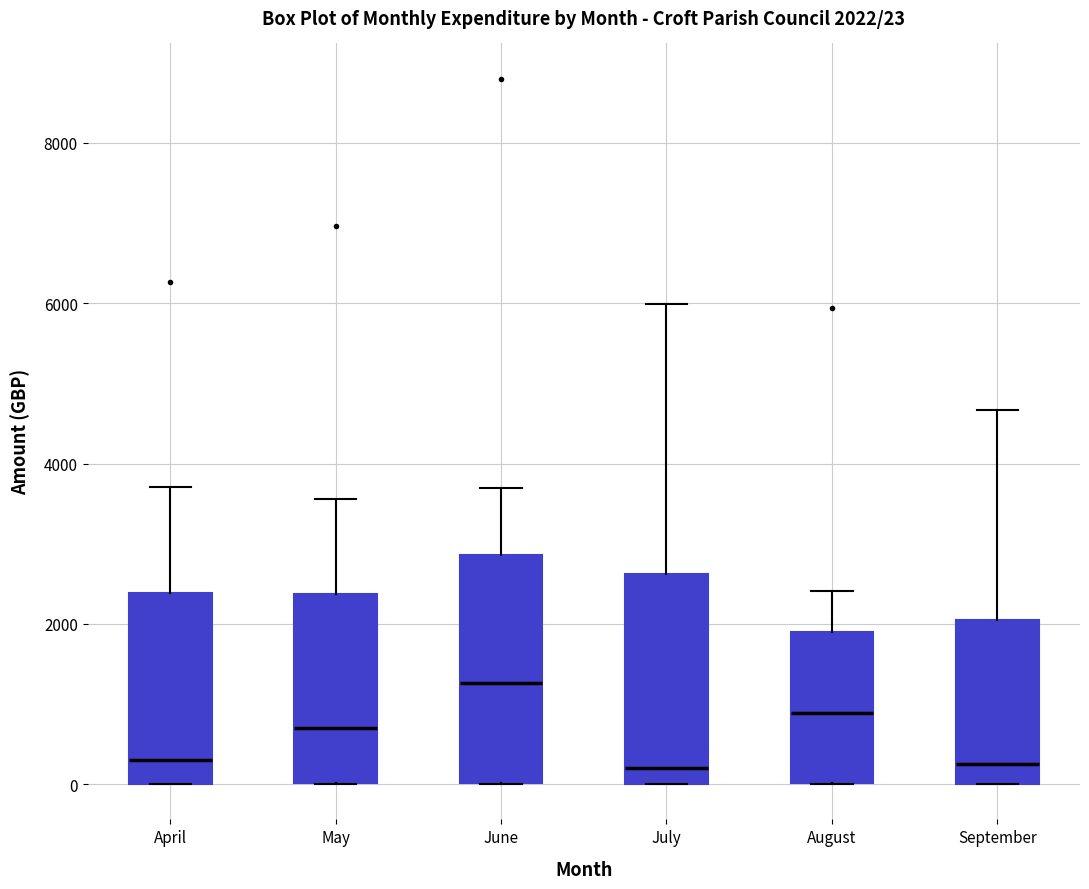

Which box is the tallest, from its lower edge to its upper edge?

June